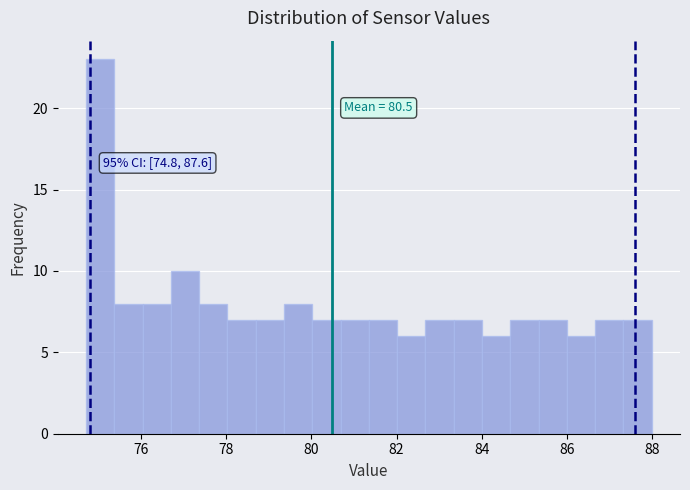

Around what value on the x-axis is the tallest bar? Give the approximate position of its centre, as read against the axis.

75.0